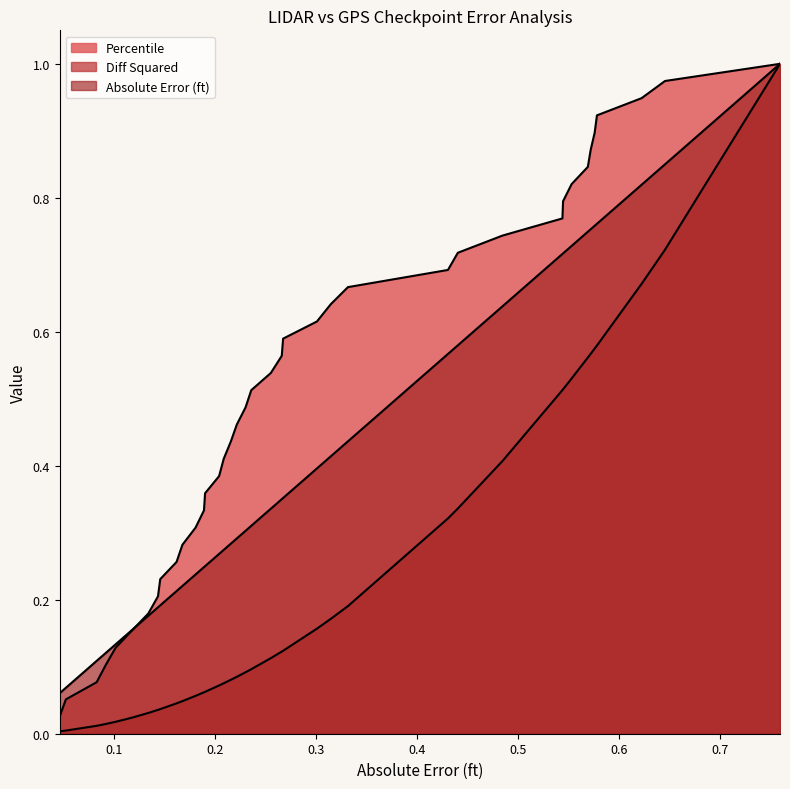

Rank the series by their maximum value, from highest to lowest.

Absolute Error (ft), Diff Squared, Percentile